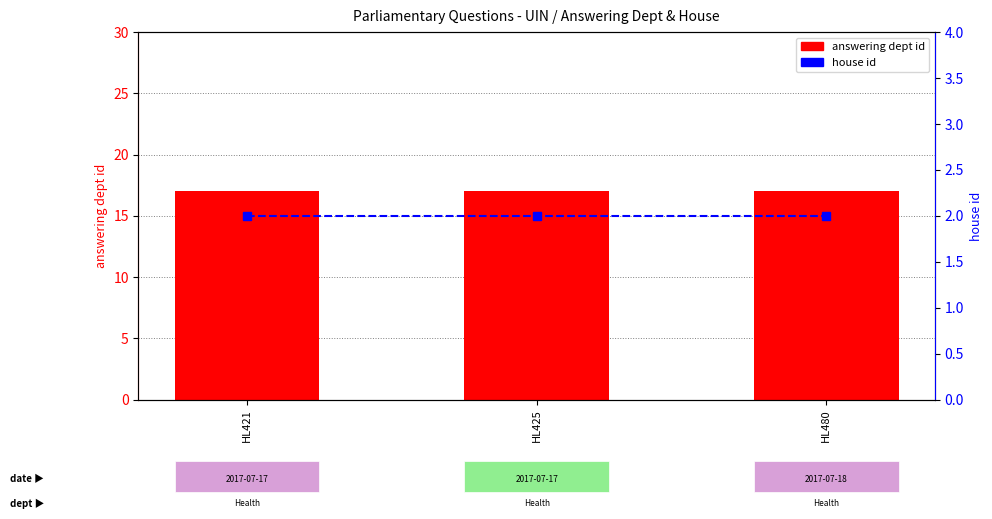

List the series in order of their peak value, highest first.

answering dept id, house id